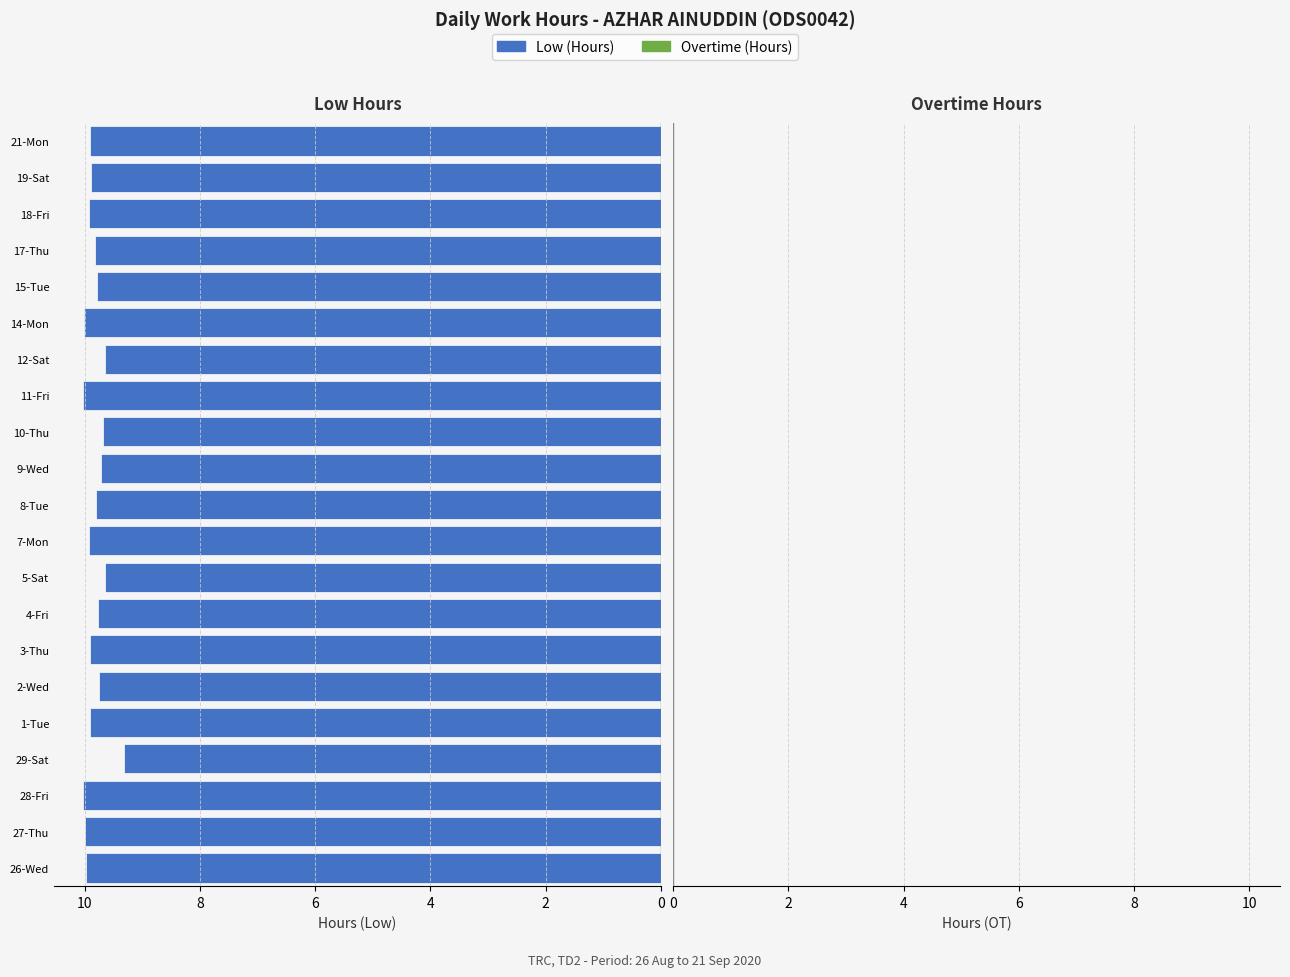

Which category has the lowest value across all series?

29-Sat